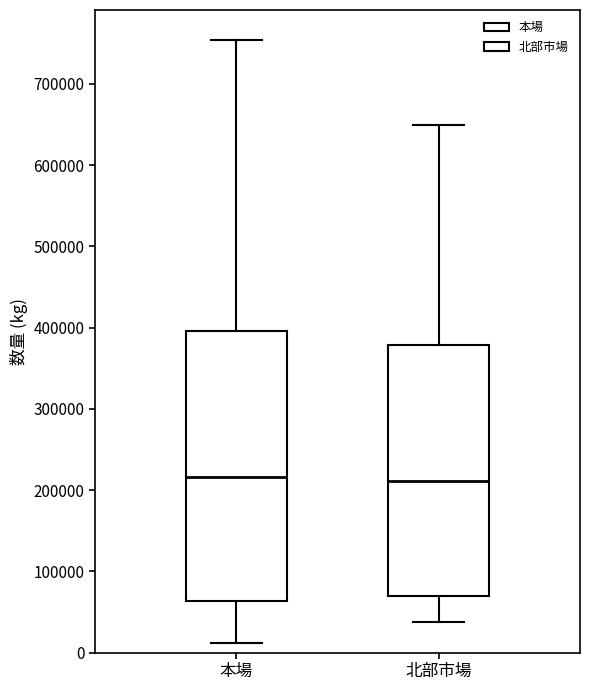

Where is the upper edge of the box for 北部市場 on the y-axis? The values are not printed on the chart, so give them approximately, as read against the axis.

380000